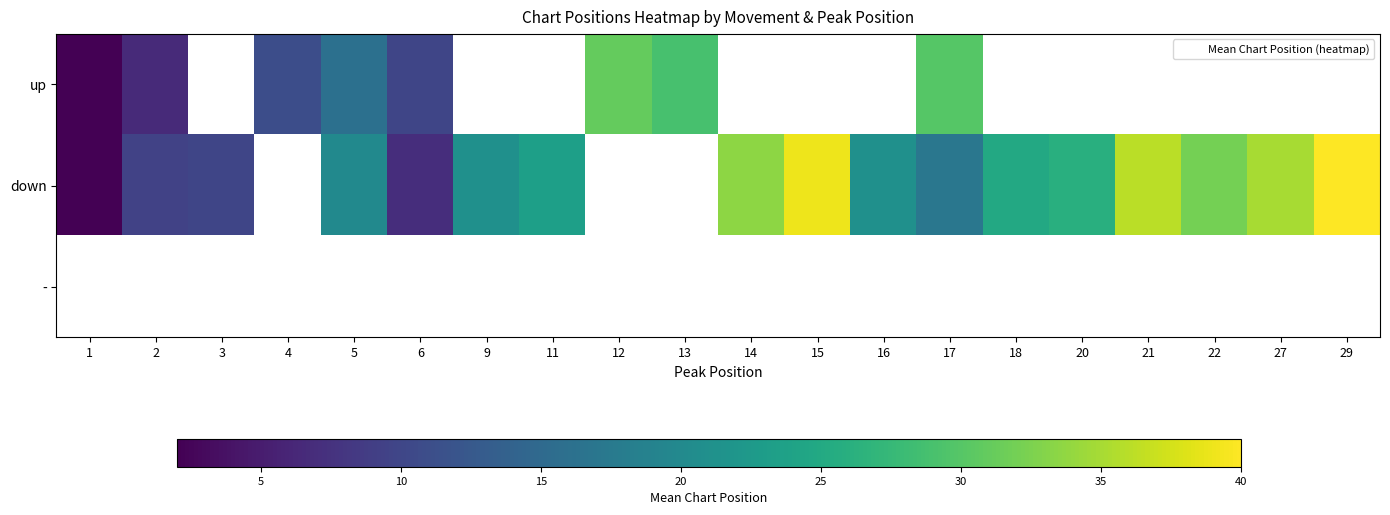

How many distinct data groups are displayed?

3